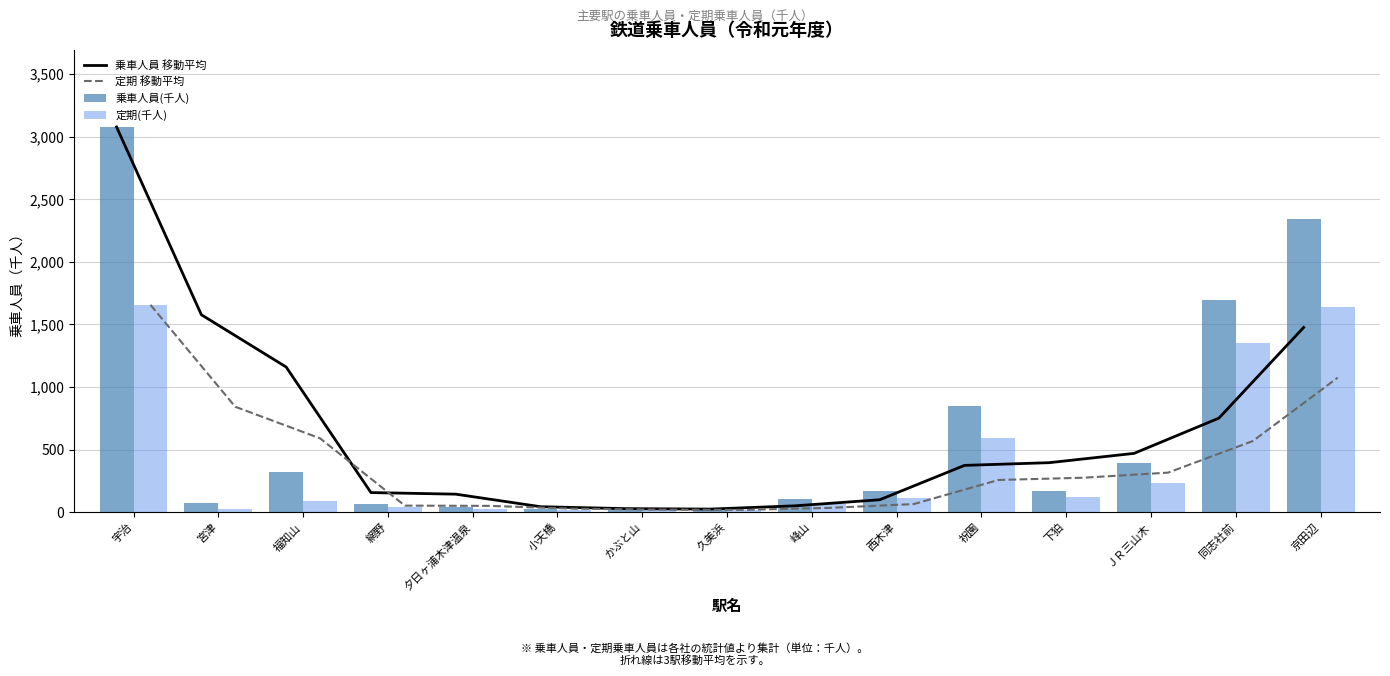

Which series has the largest total across all categories?

乗車人員 移動平均